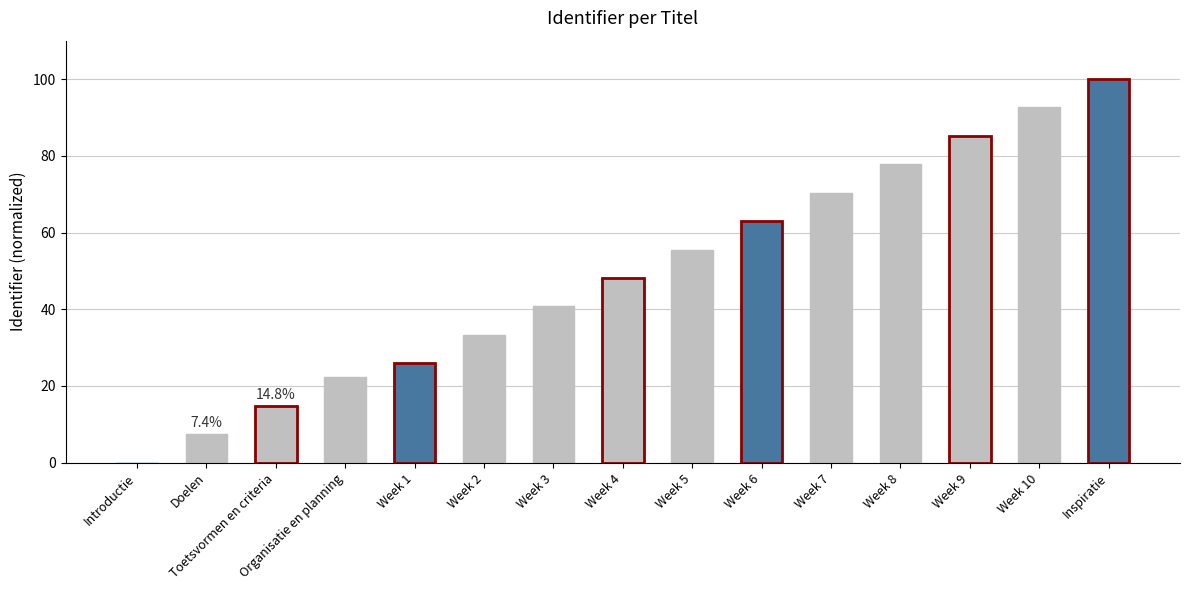

What is the average value?

49.1